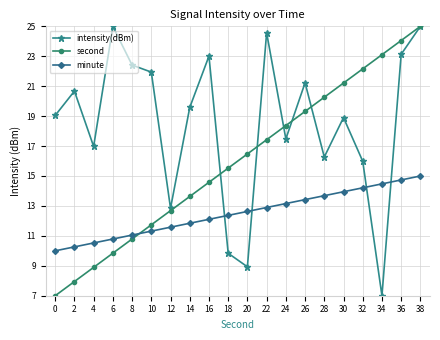

Does the chart have visible grid lines?

Yes